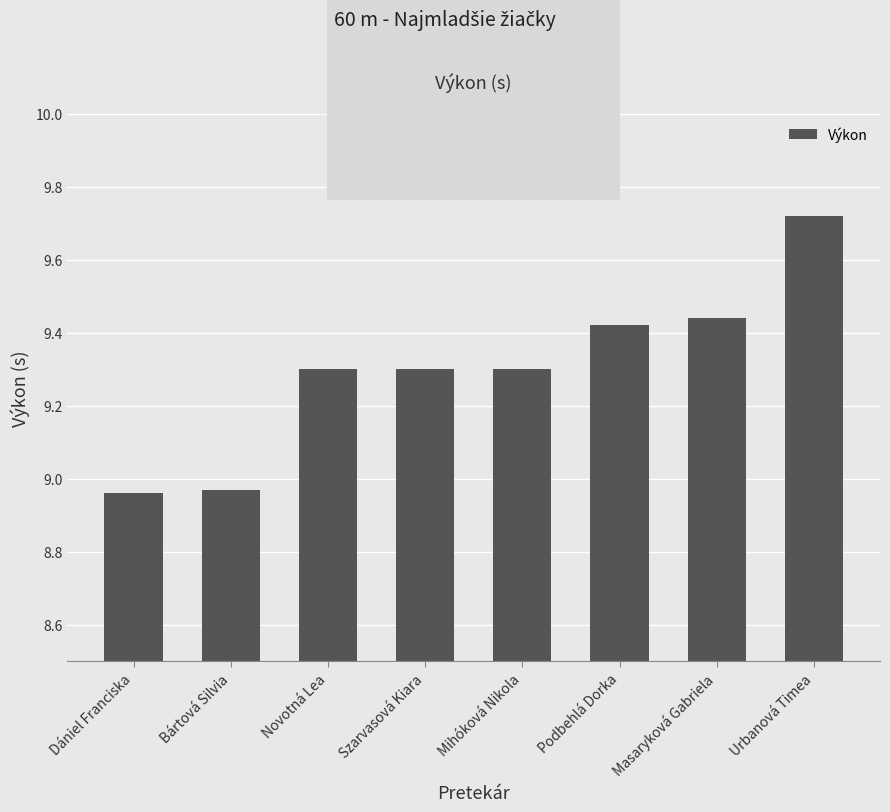

At which category does the chart reach its peak across all series?

Urbanová Timea